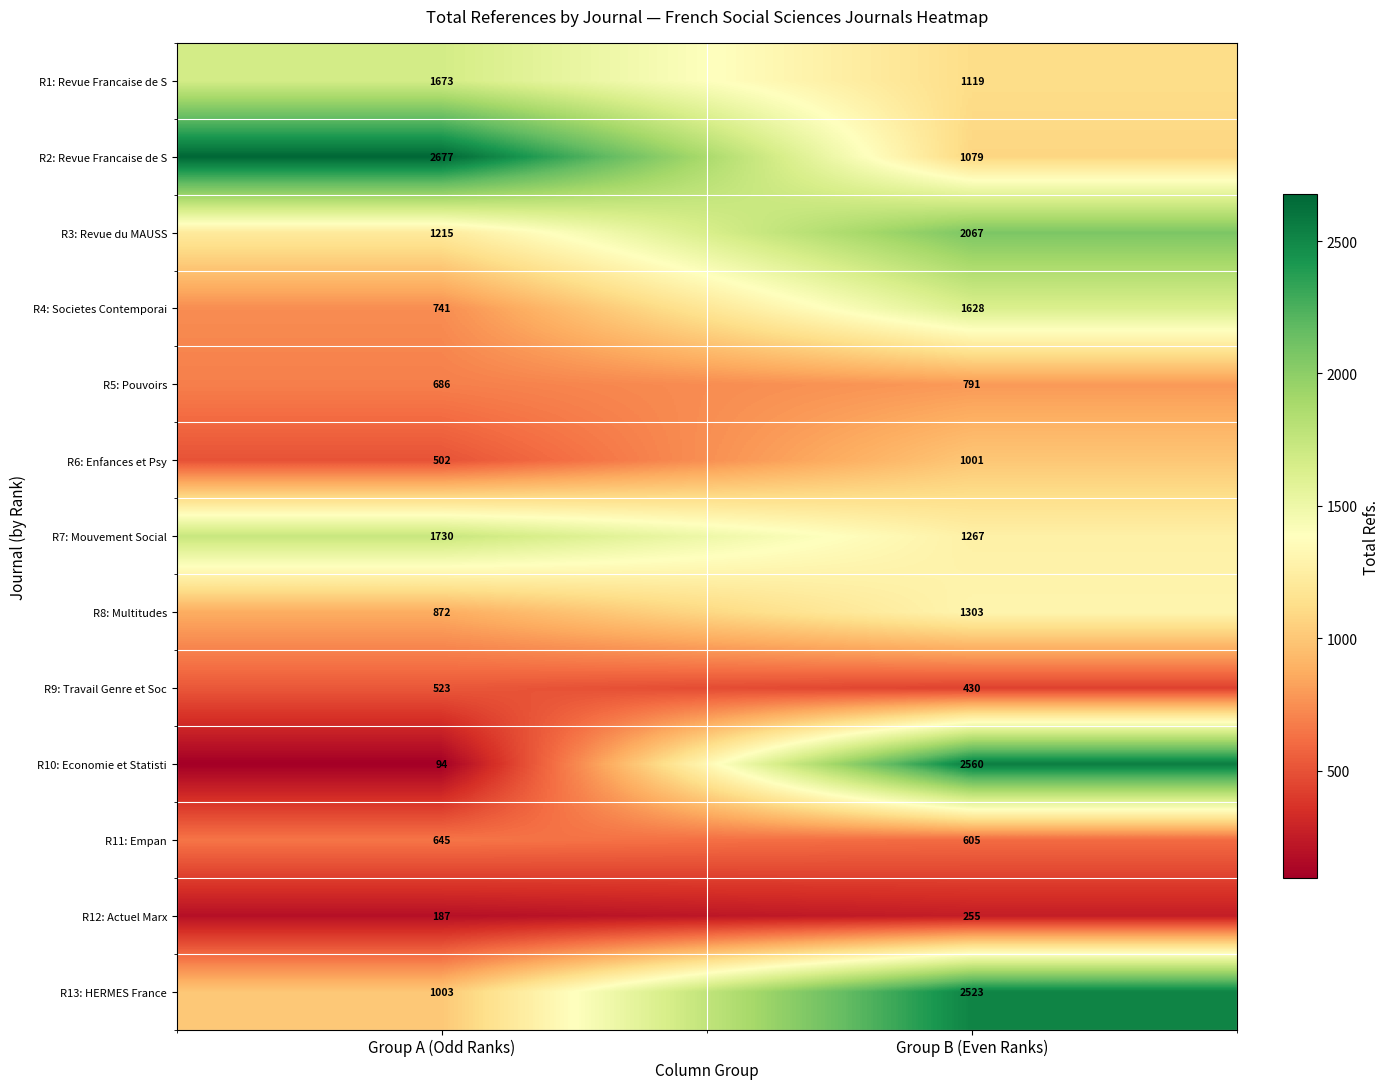

List the series in order of their peak value, lowest first.

R12: Actuel Marx, R9: Travail Genre et Soc, R11: Empan, R5: Pouvoirs, R6: Enfances et Psy, R8: Multitudes, R4: Societes Contemporai, R1: Revue Francaise de S, R7: Mouvement Social, R3: Revue du MAUSS, R13: HERMES France, R10: Economie et Statisti, R2: Revue Francaise de S